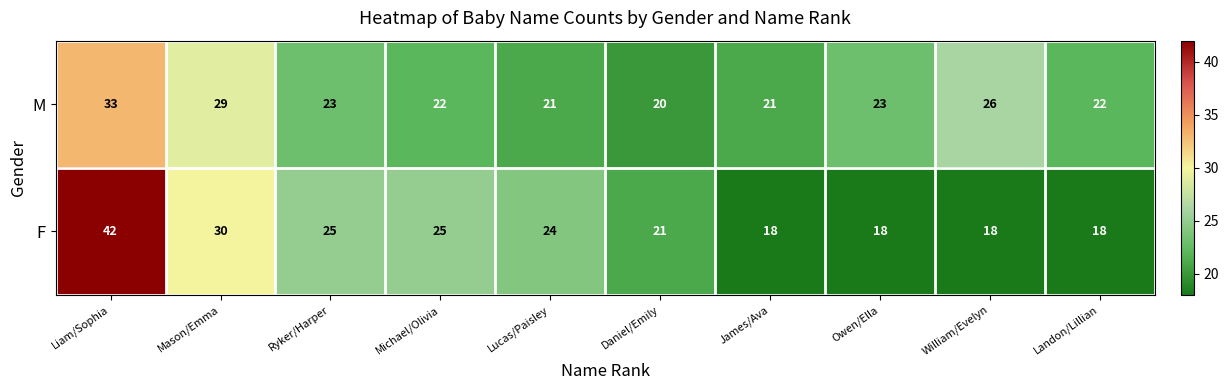

What is the total value across all series at Owen/Ella?

41